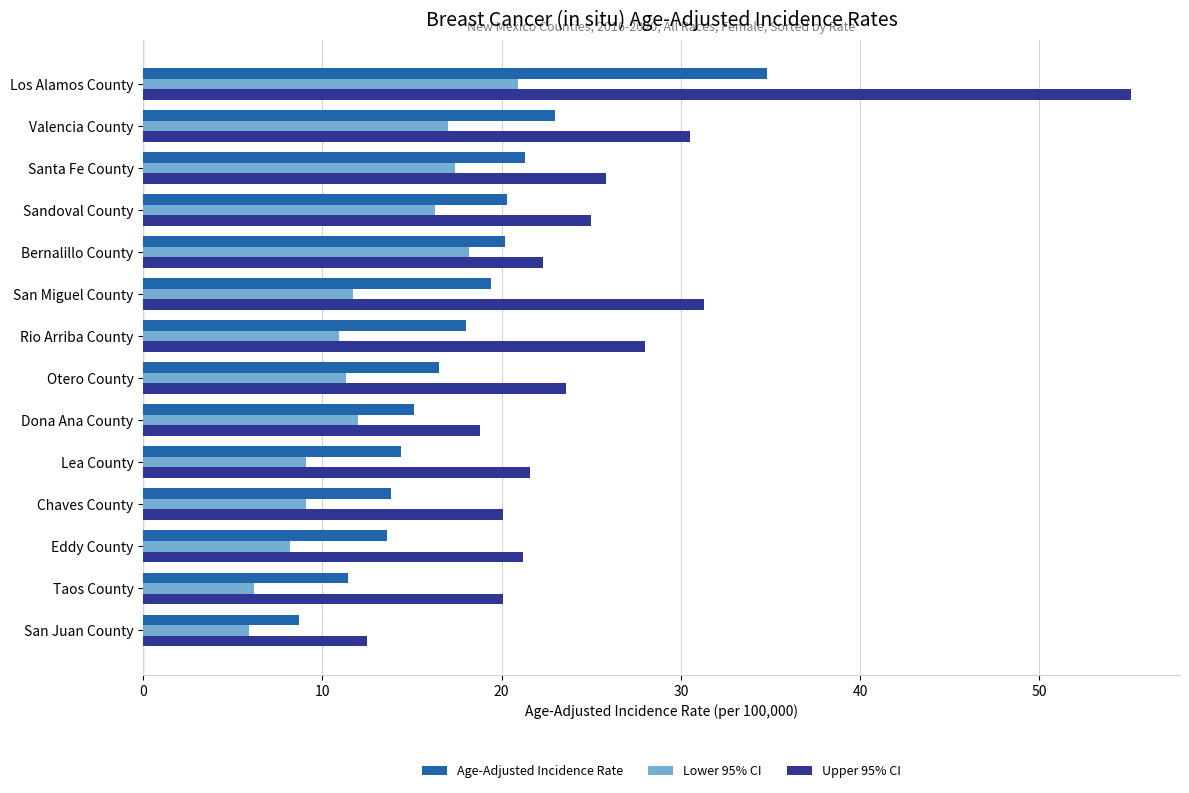

Which category has the highest value in the Lower 95% CI series?

Los Alamos County